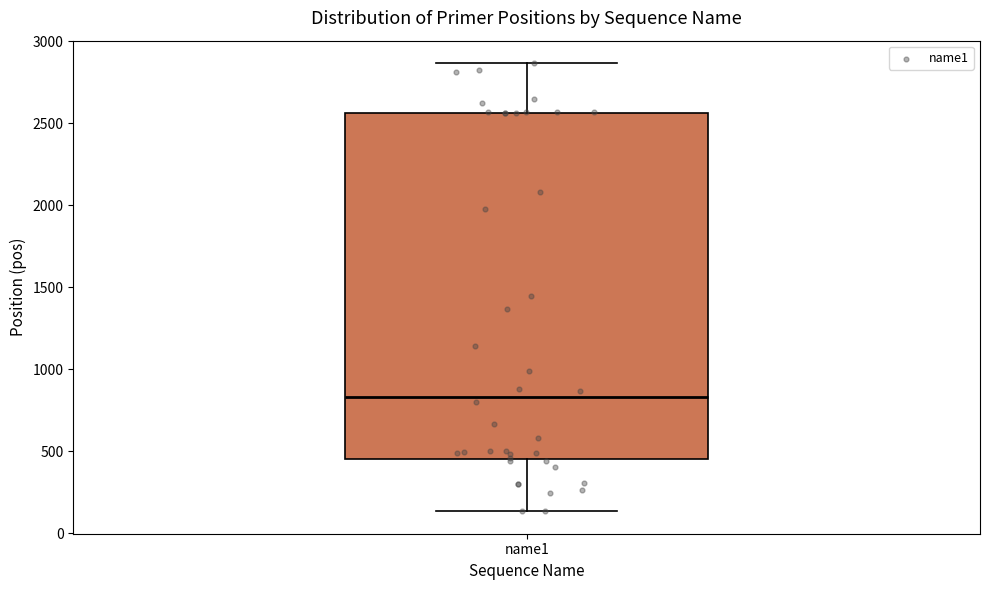

Where does the lower whisker of the box for name1 end on the y-axis? The values are not printed on the chart, so give them approximately, as read against the axis.

150